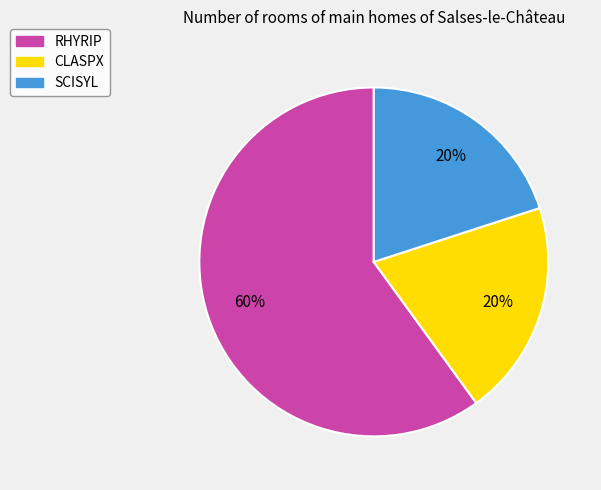

Which slice is the largest?

RHYRIP